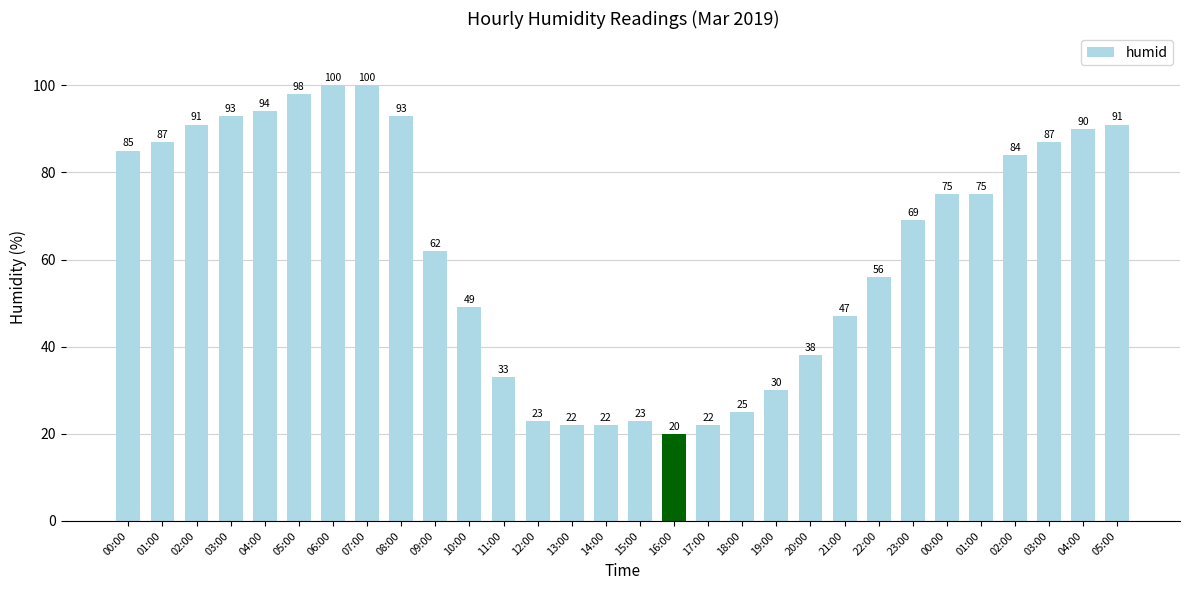

Between 10:00 and 06:00, which is larger?

06:00